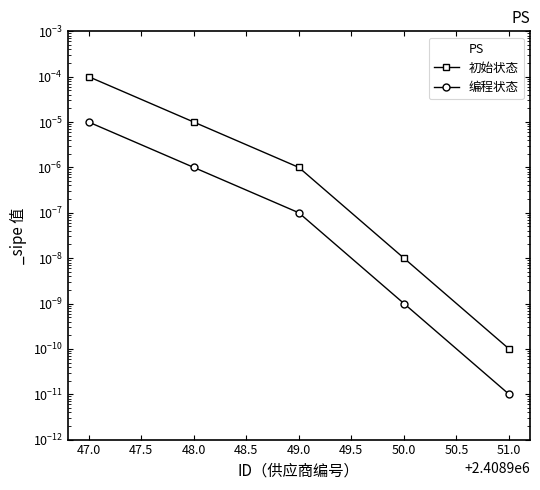

At how many categories does at least one series exceed 0?

5